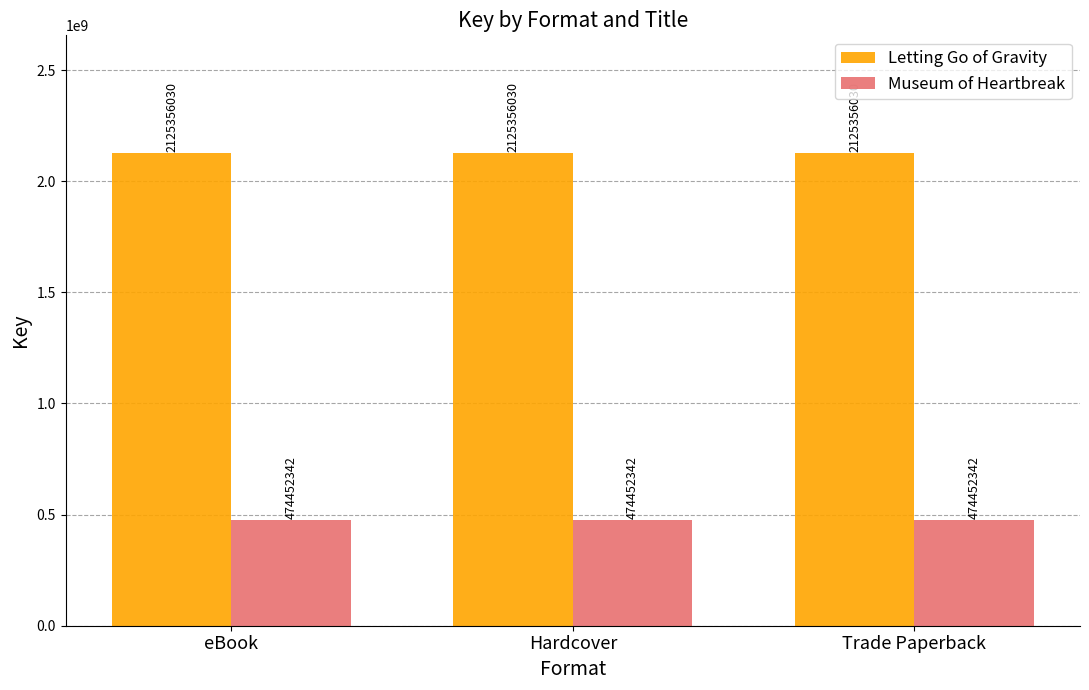

What is the difference between the highest and lowest values at Hardcover?

1650903688